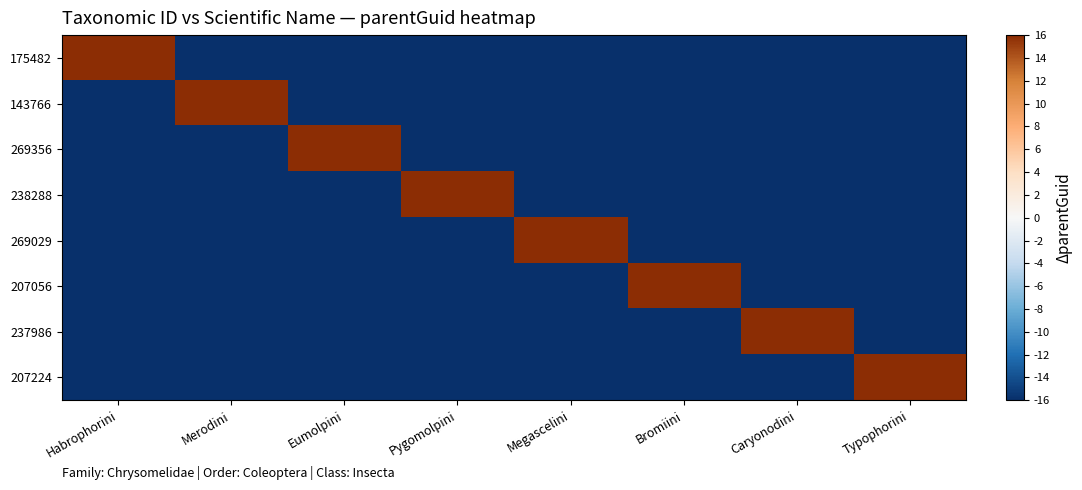

Between Eumolpini and Bromiini, which series saw the biggest shift?

269356